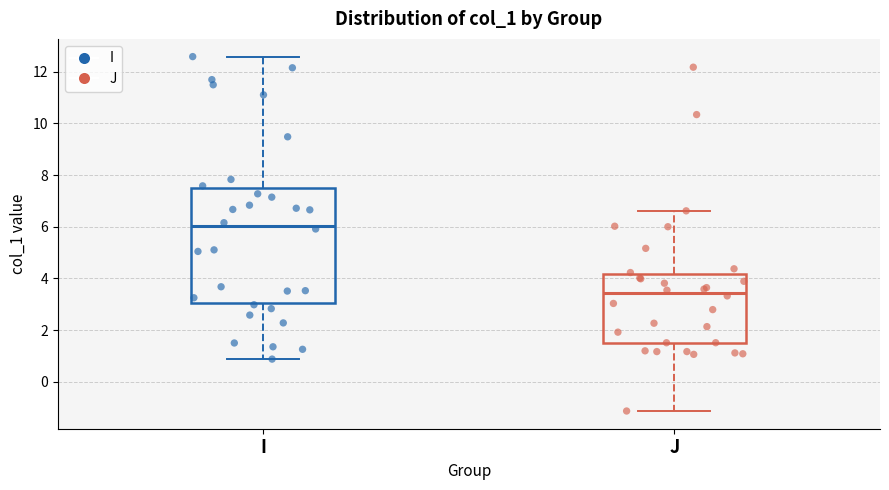

Which box's median line is the highest?

I